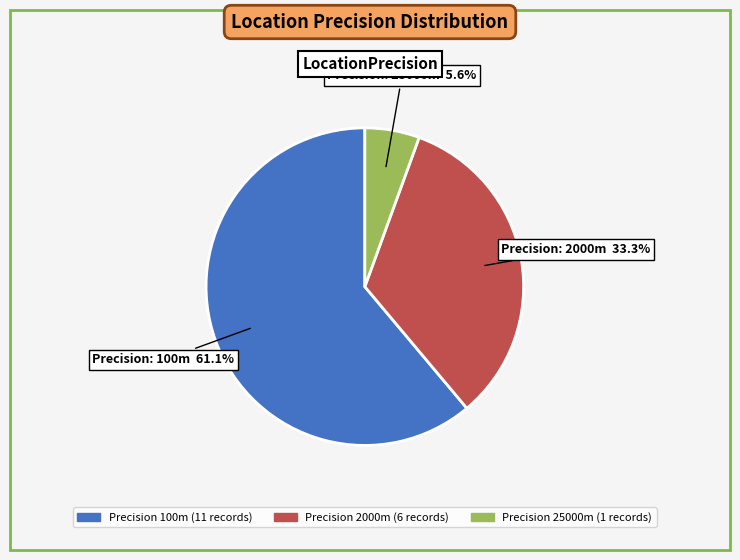

Does any single category account for the majority?

Yes